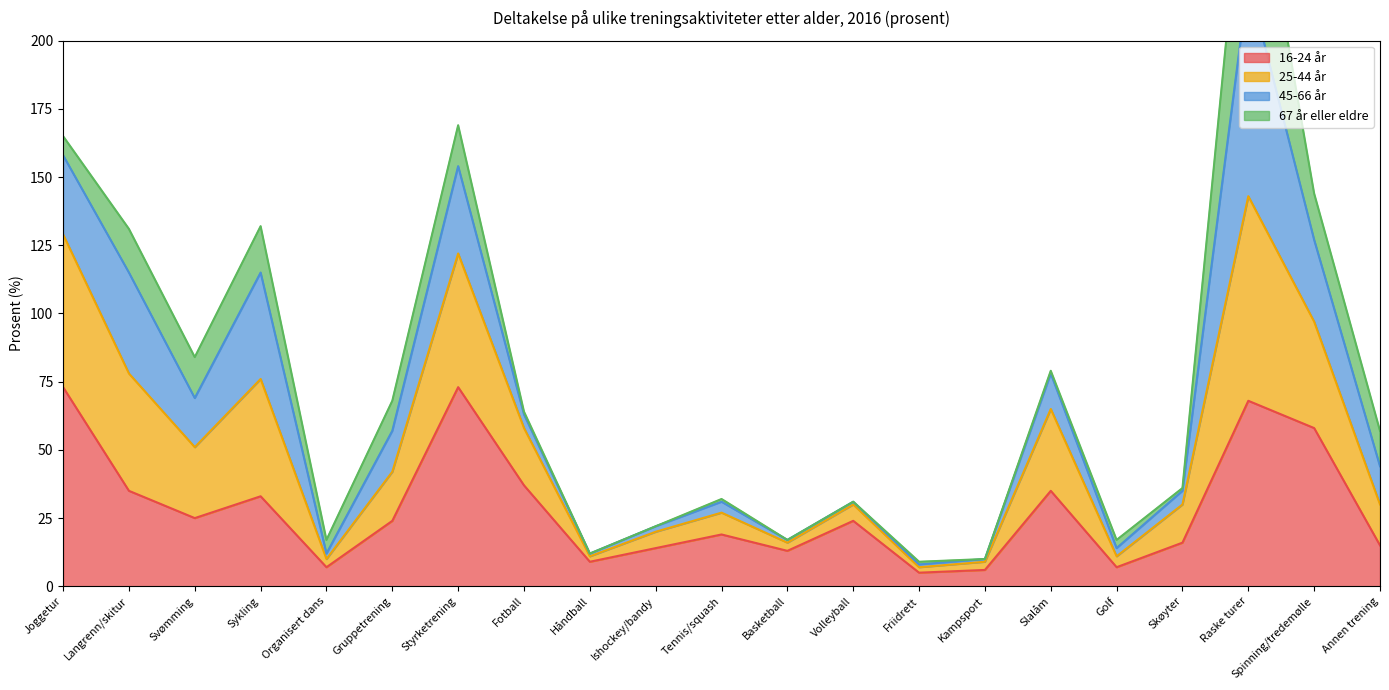

True or false: 16-24 år has a value of 73 at Joggetur.

True